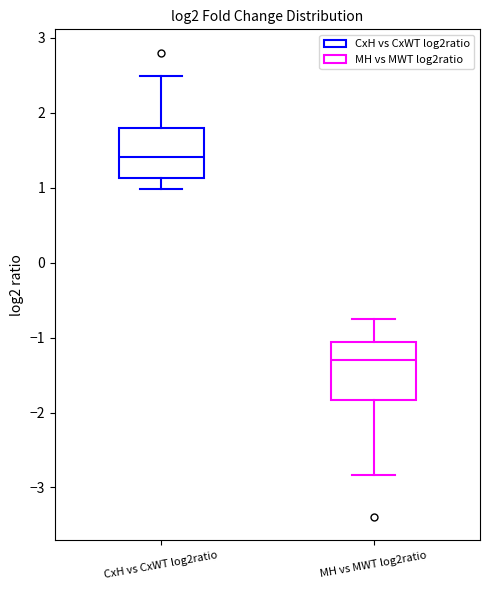

Reading left to right, read every box against the y-axis: the position of its median line, the range the box covers, and the ends of its whiskers. The values are not printed on the chart, so give them approximately, as read against the axis.

CxH vs CxWT log2ratio: median 1.4, box 1.1 to 1.8, whiskers 1.0 to 2.5
MH vs MWT log2ratio: median -1.3, box -1.8 to -1.1, whiskers -2.8 to -0.8